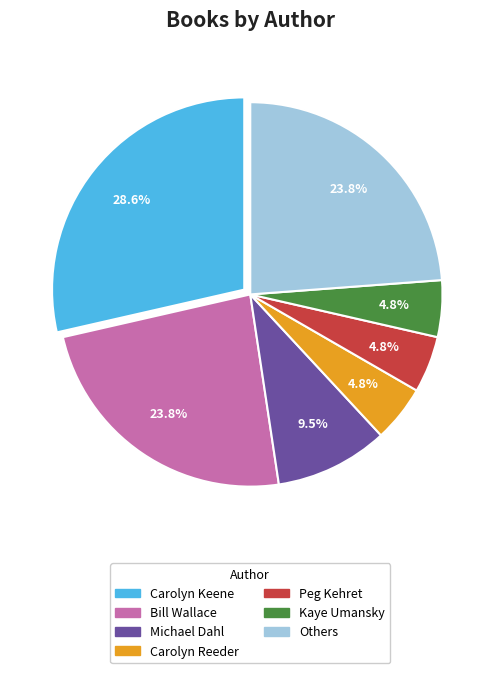

Does any single category account for the majority?

No